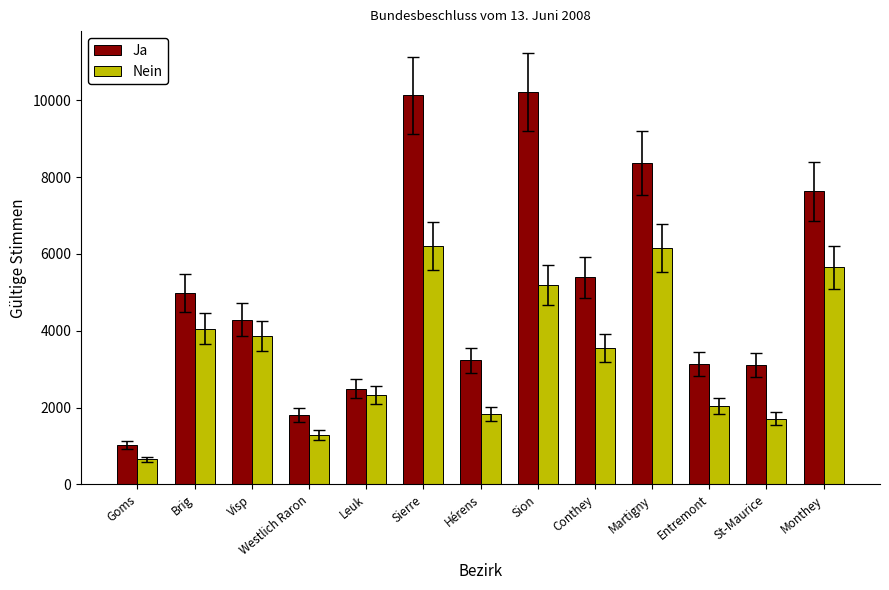

How many bars are there in each group?

2